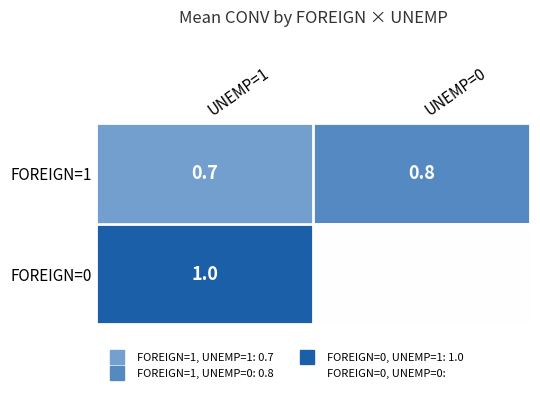

Which series changed the most between UNEMP=1 and UNEMP=0?

FOREIGN=0